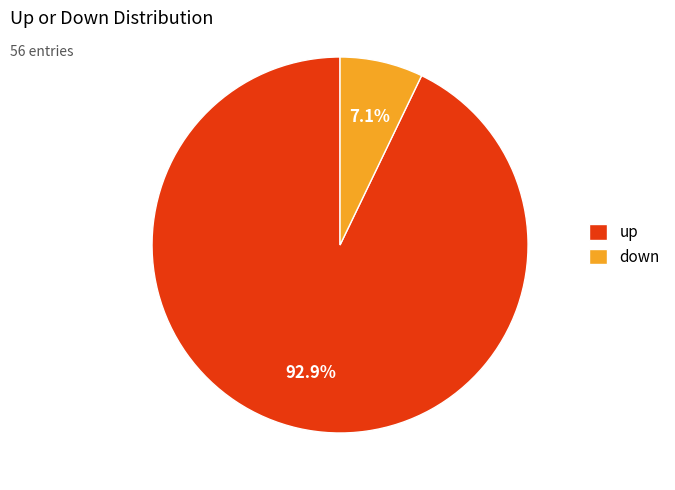

What percentage is the down slice, to the nearest percent?

7%